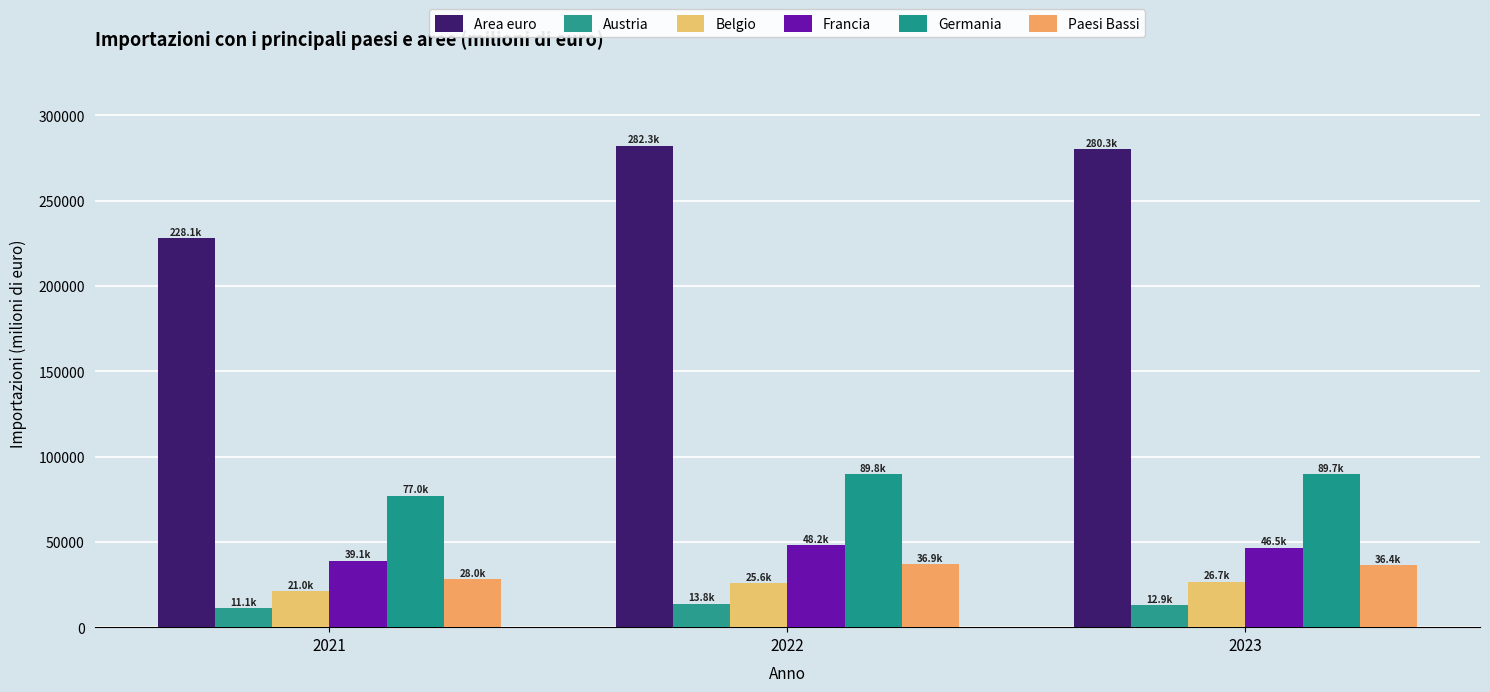

At how many categories does at least one series exceed 190711?

3